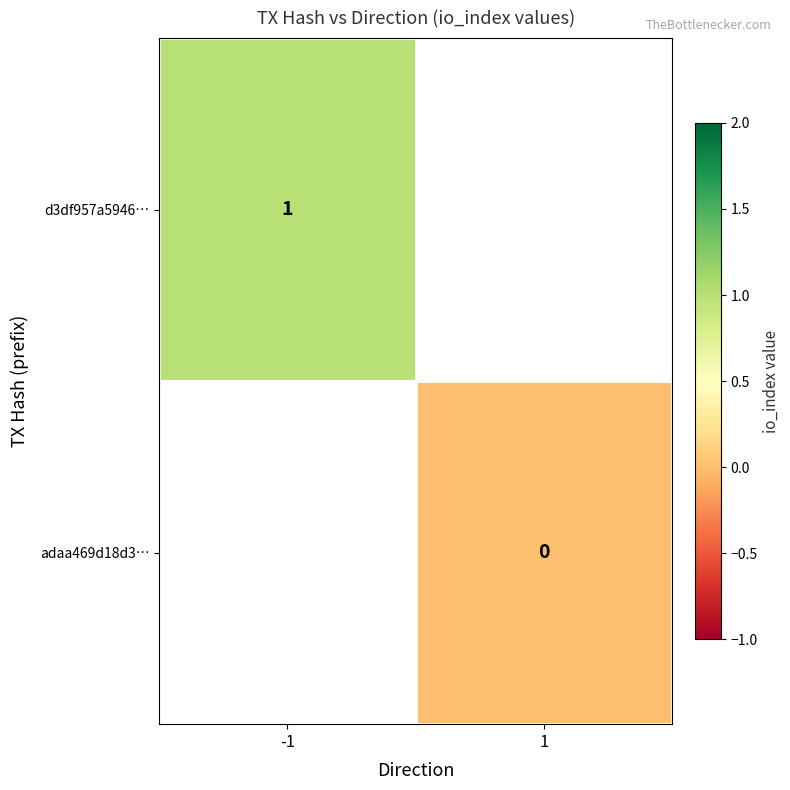

List the labels in order of d3df957a5946… value, largest first.

-1, 1